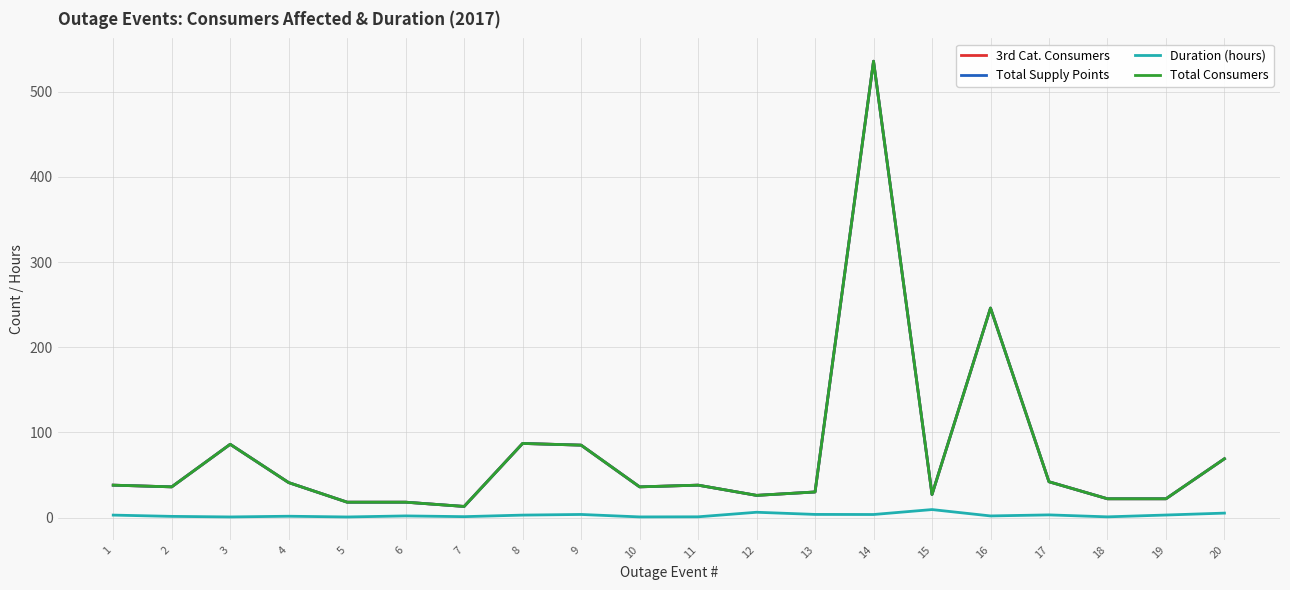

Does the chart have visible grid lines?

Yes